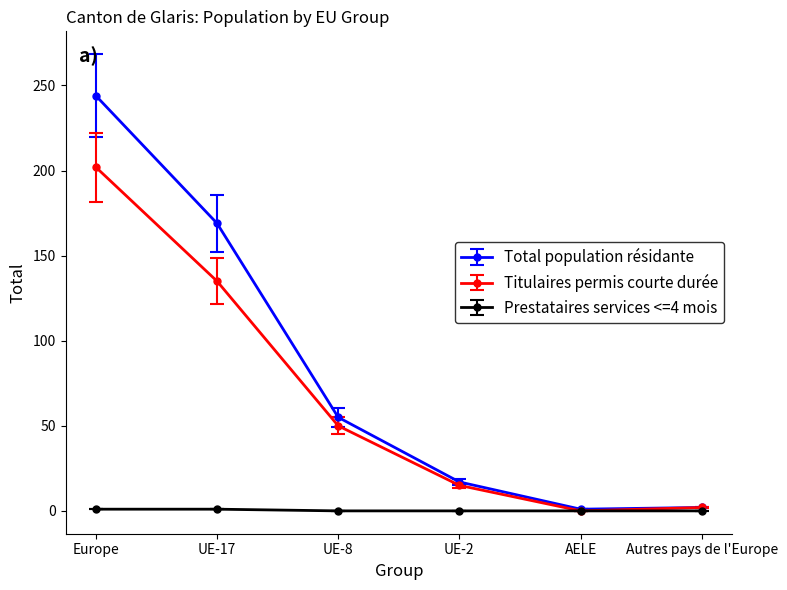

What is the label of the 1st point from the right?

Autres pays de l'Europe